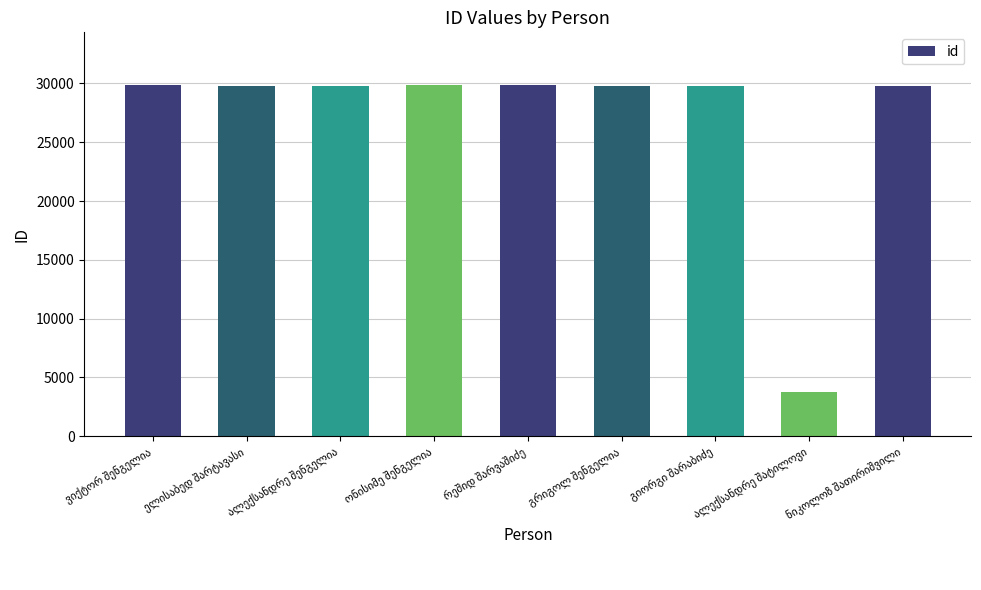

What is the minimum value shown in the chart?

3745